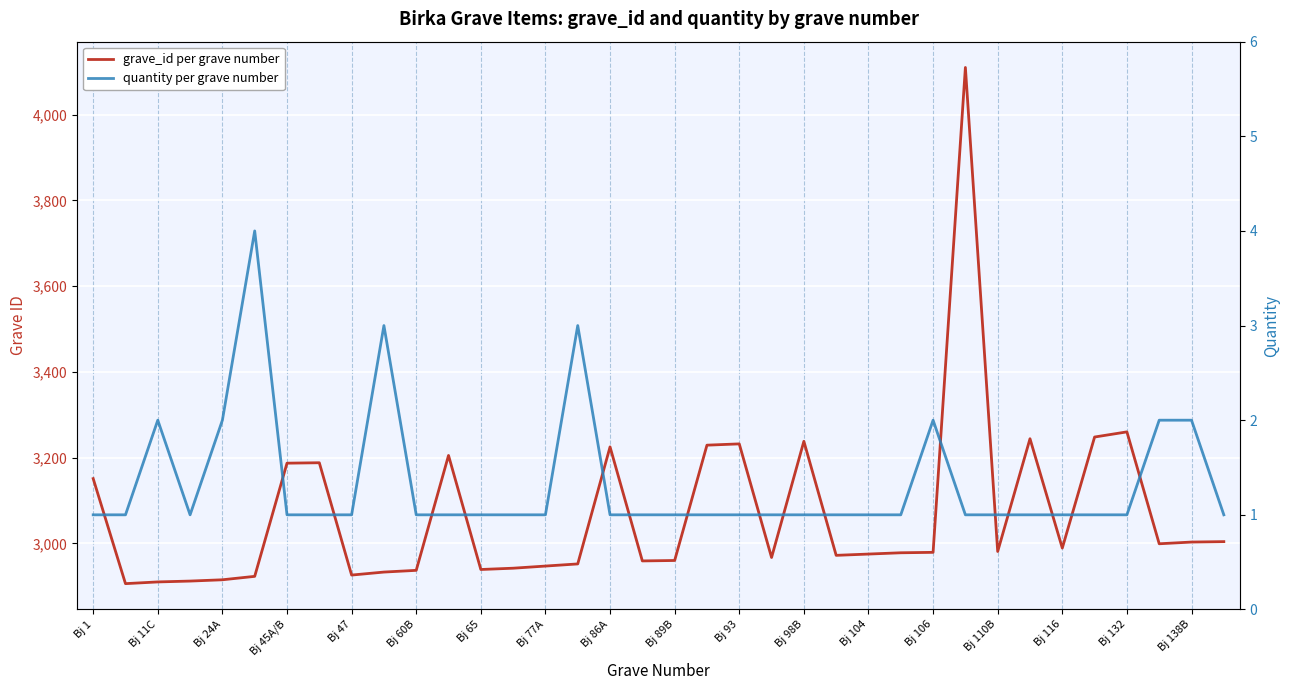

Which category has the lowest value in the grave_id per grave number series?

Bj 11C